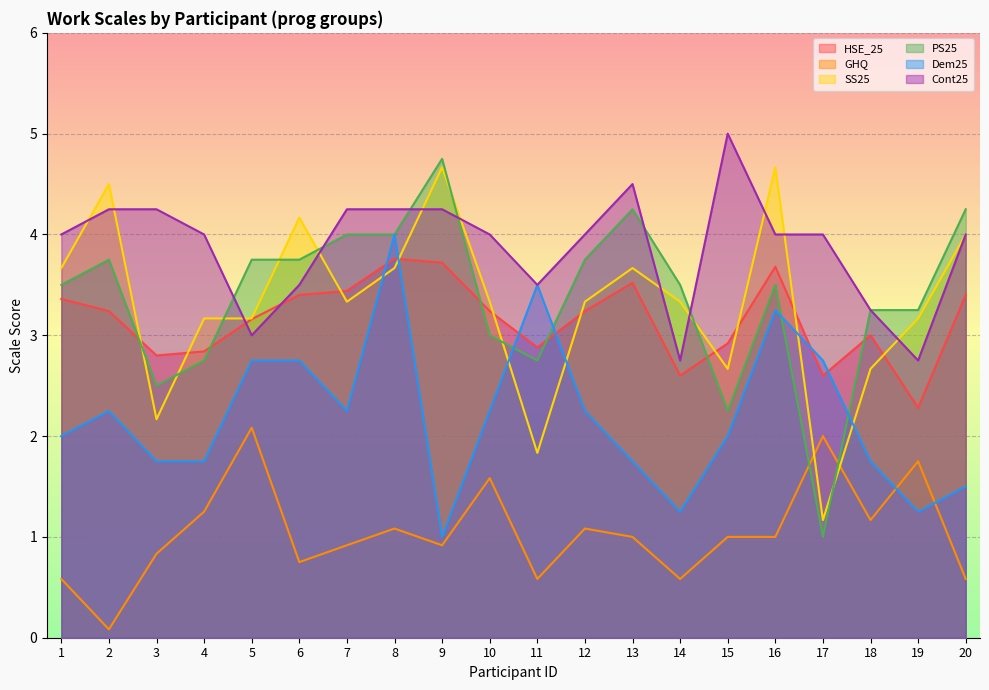

Where do HSE_25 and Dem25 first cross each other?

7 and 8